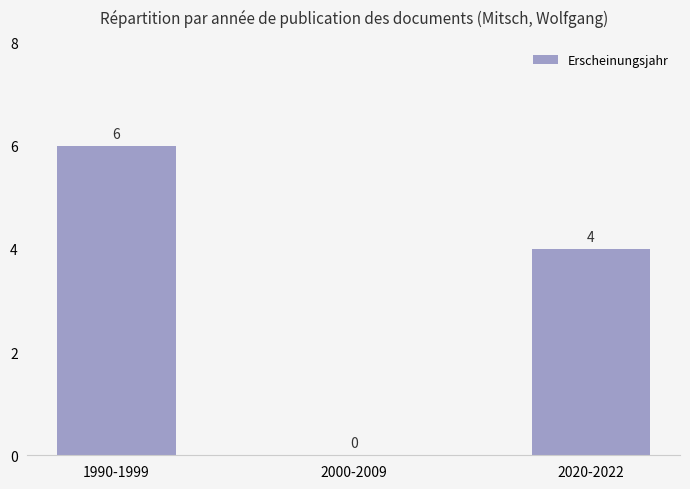

The chart shows a value of 3 at 1990-1999. True or false?

False